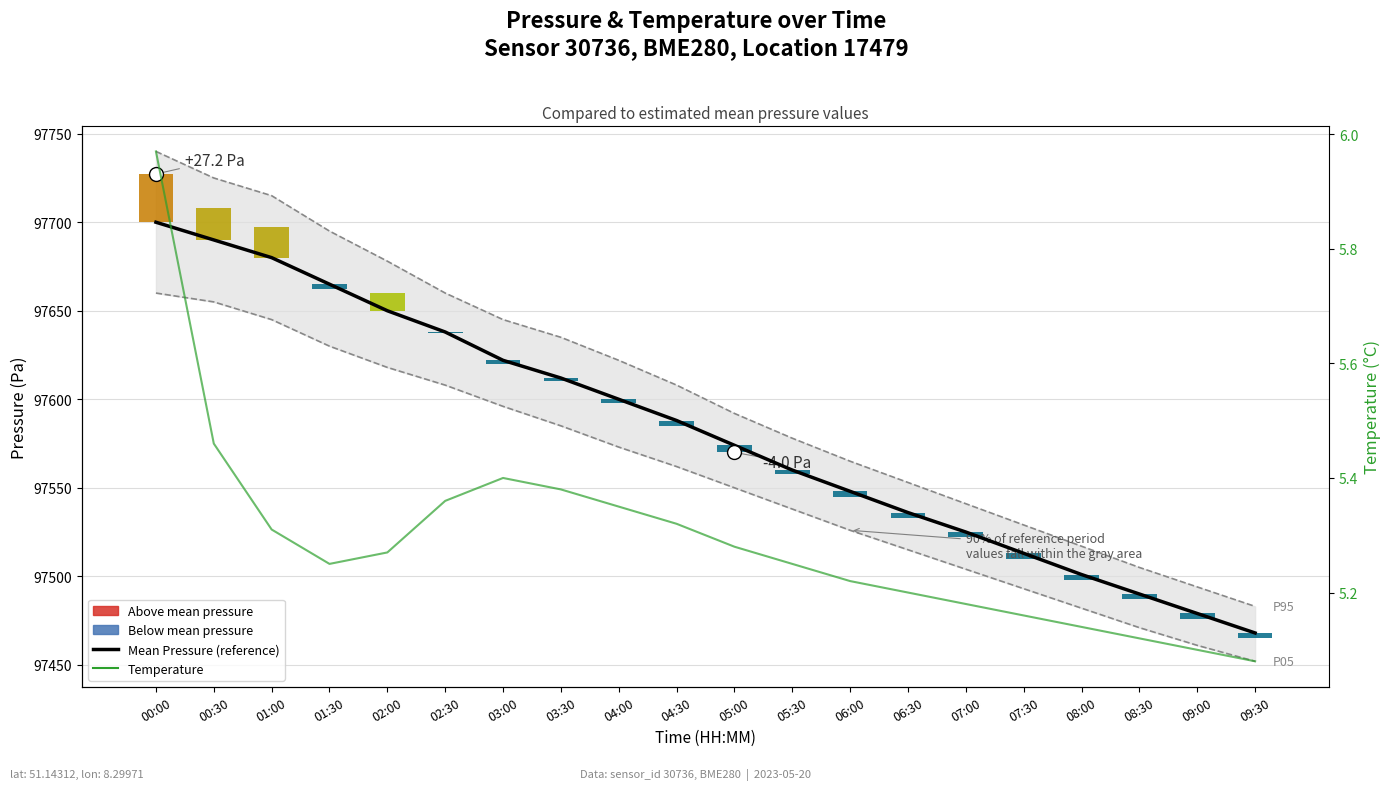

Is the value of Mean Pressure (reference) at 07:00 greater than the value of Temperature at 06:00?

Yes